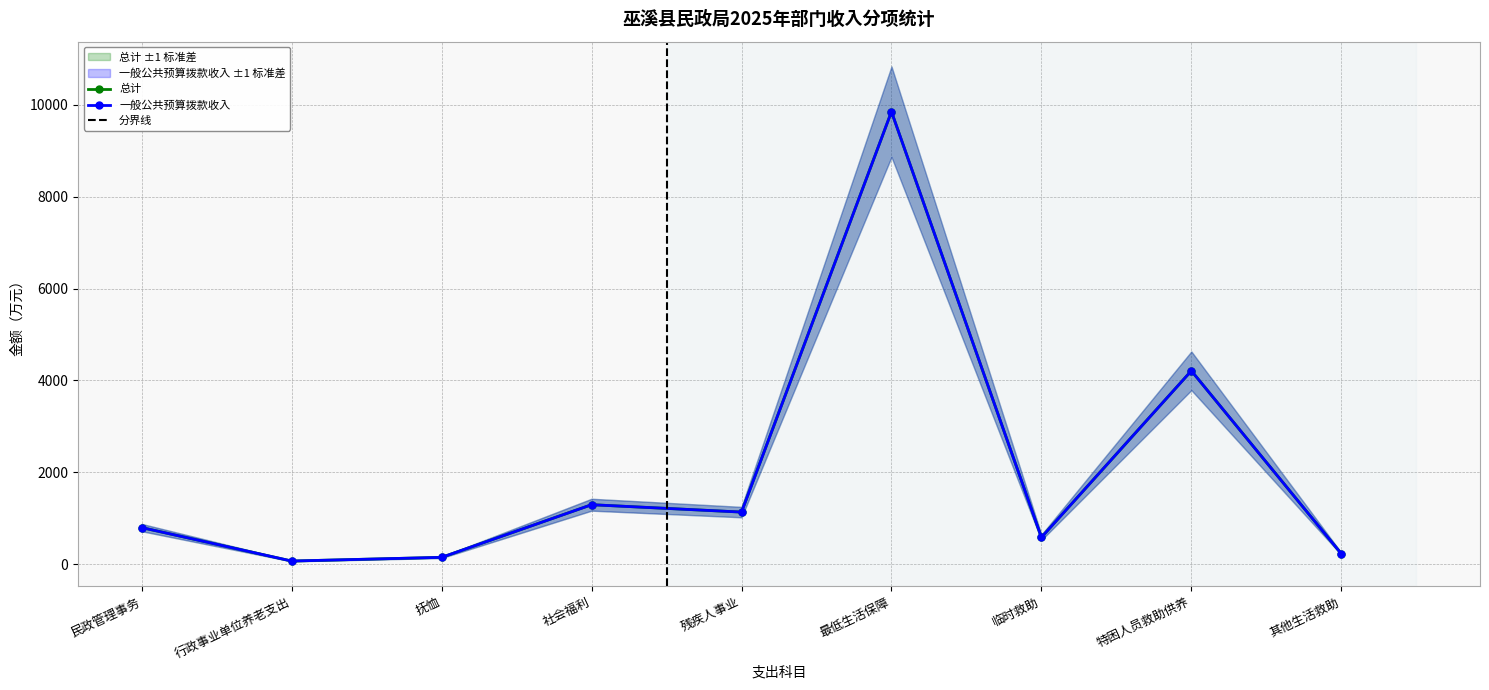

How many values in the 总计 series exceed 797?

5